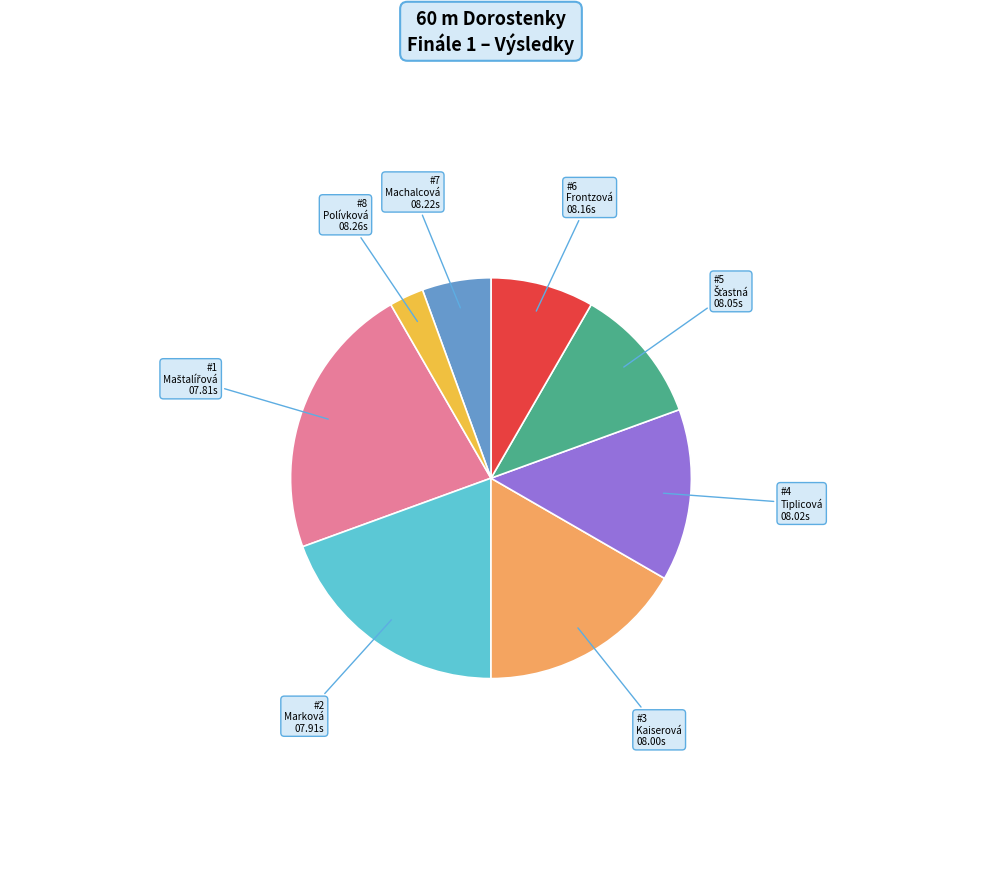

Does any single category account for the majority?

No